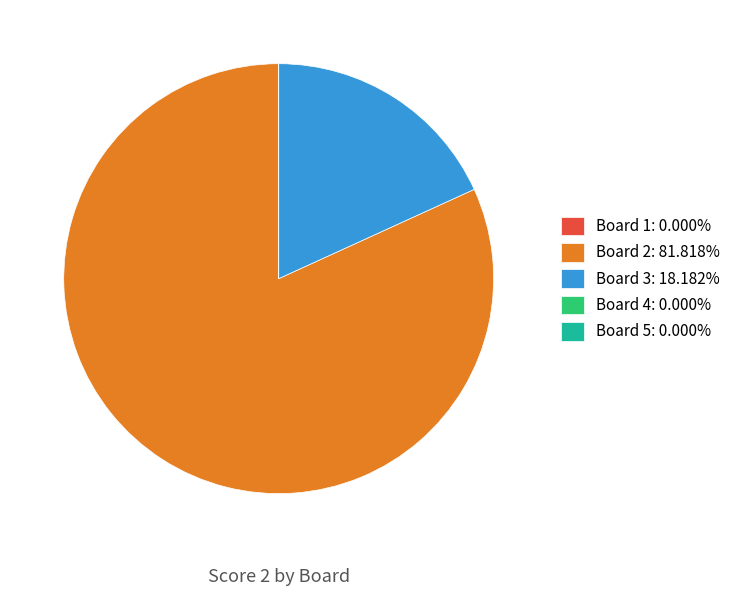

Which category has the biggest portion of the pie?

Board 2